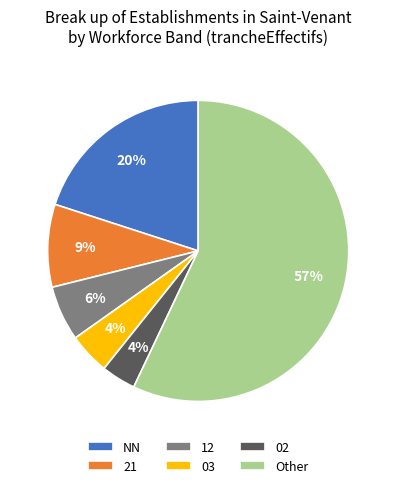

Which category has the biggest portion of the pie?

Other